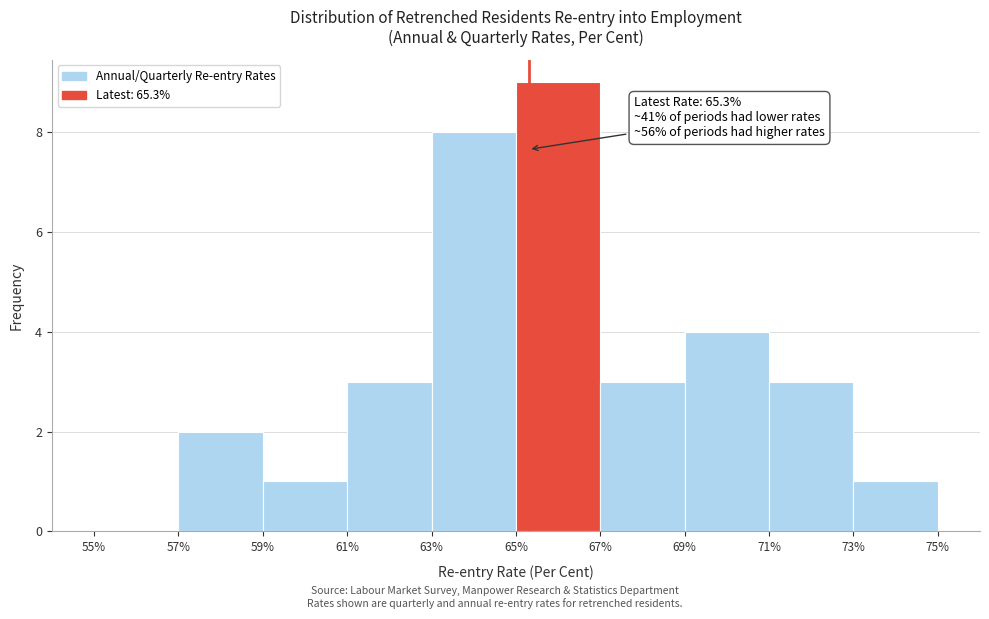

Which range on the x-axis has the tallest bar?

65% to 67%